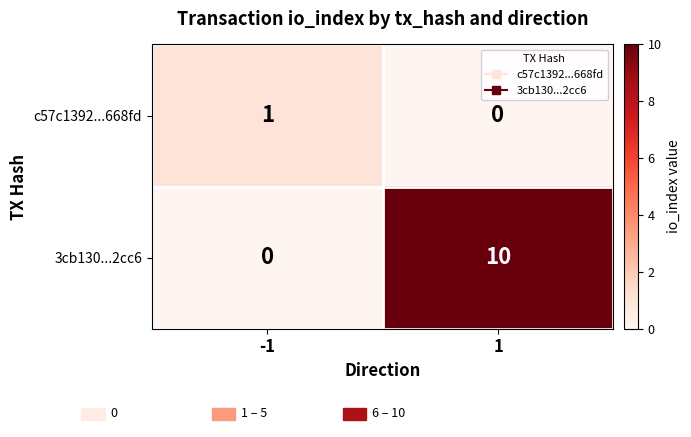

Is the value of c57c1392...668fd at 1 greater than the value of 3cb130...2cc6 at 1?

No